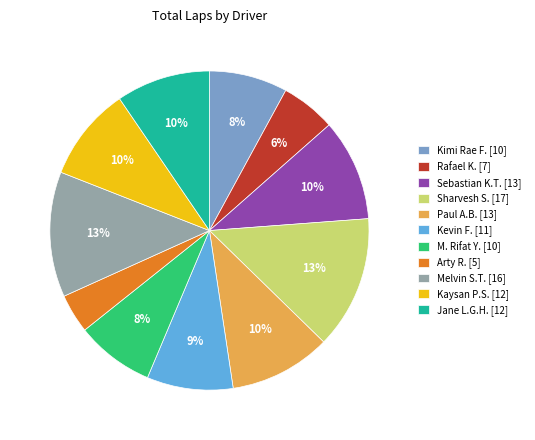

What percentage is the Kimi Rae F. [10] slice, to the nearest percent?

8%